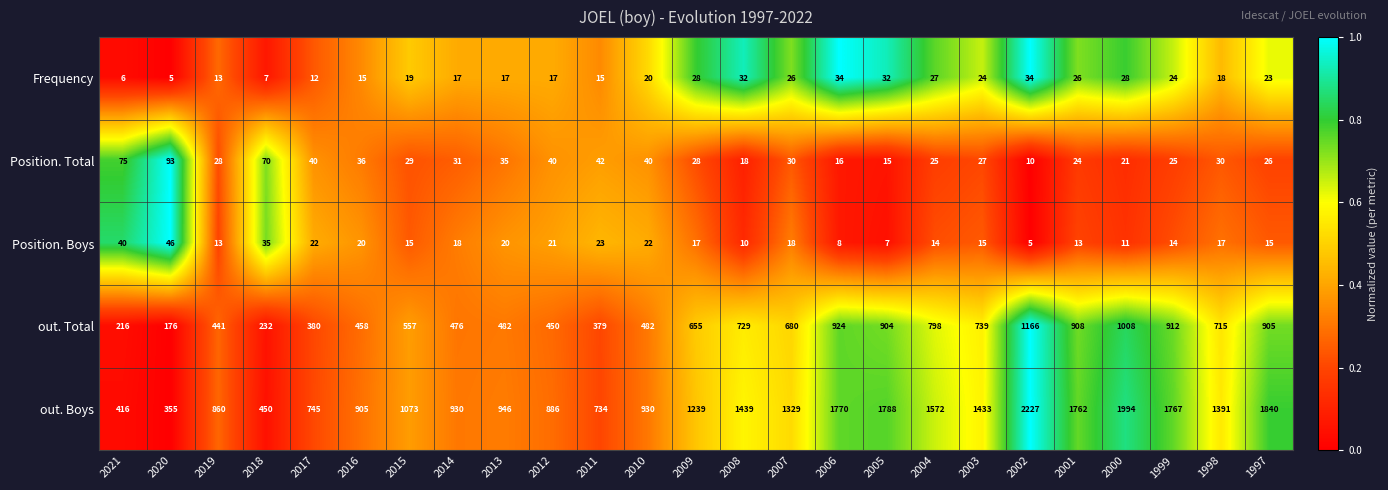

At 2016, list the series in order from largest to smallest.

out. Boys, out. Total, Position. Total, Position. Boys, Frequency